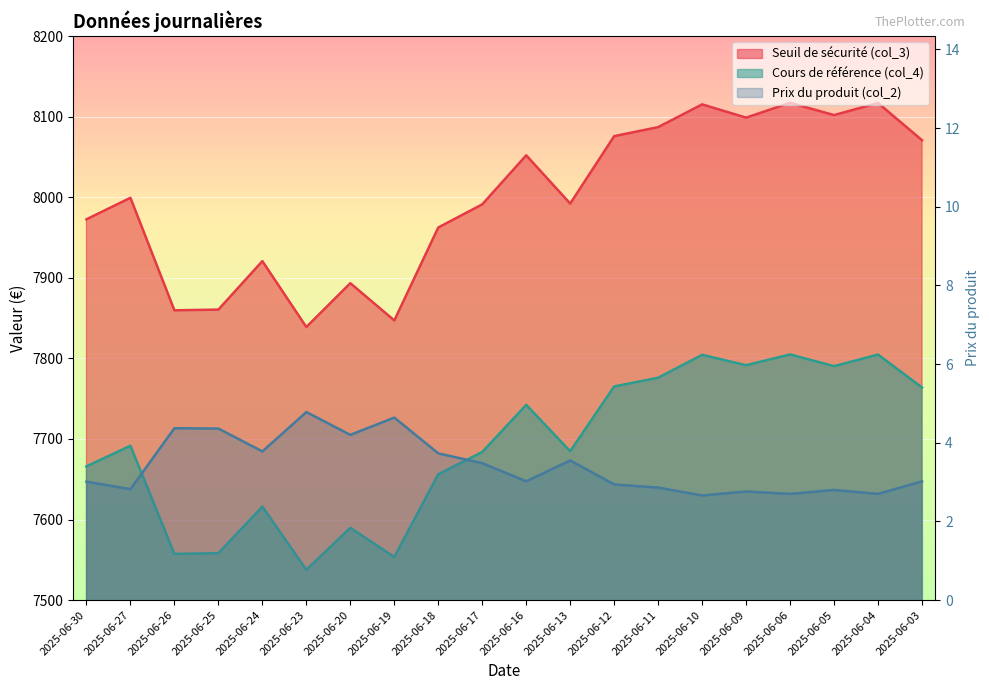

Rank the series at 2025-06-25 from lowest to highest value.

Prix du produit (col_2), Cours de référence (col_4), Seuil de sécurité (col_3)